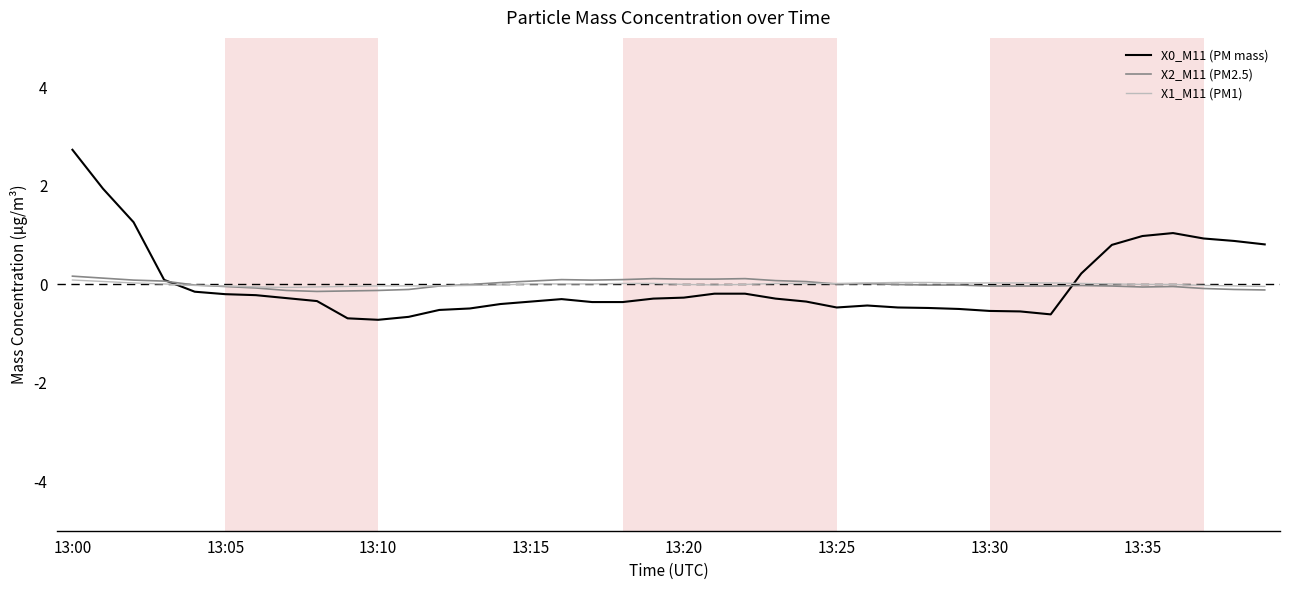

True or false: X2_M11 (PM2.5) and X1_M11 (PM1) cross at least once.

True